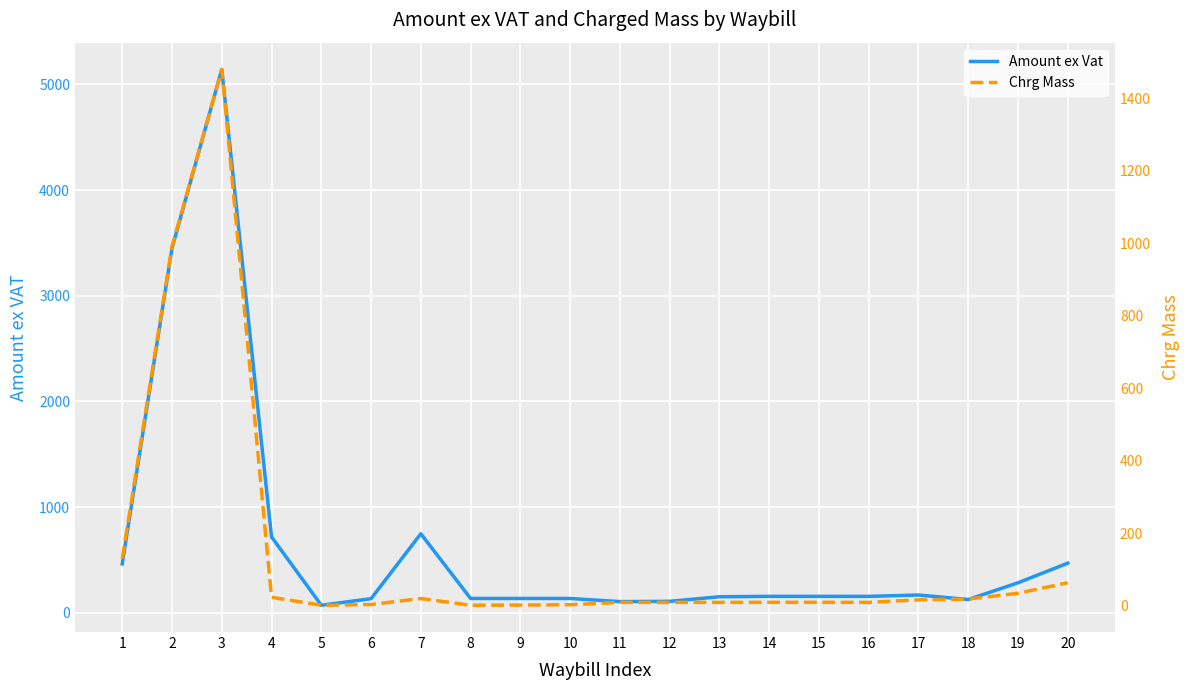

The value of Chrg Mass at 6 is 4.0. True or false?

True